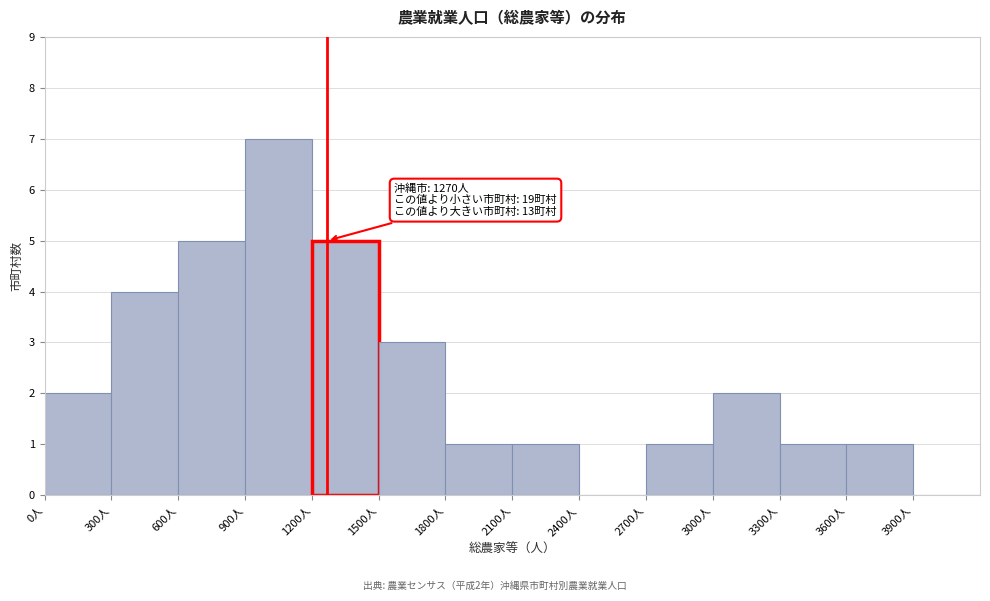

Which range on the x-axis has the tallest bar?

900 to 1200